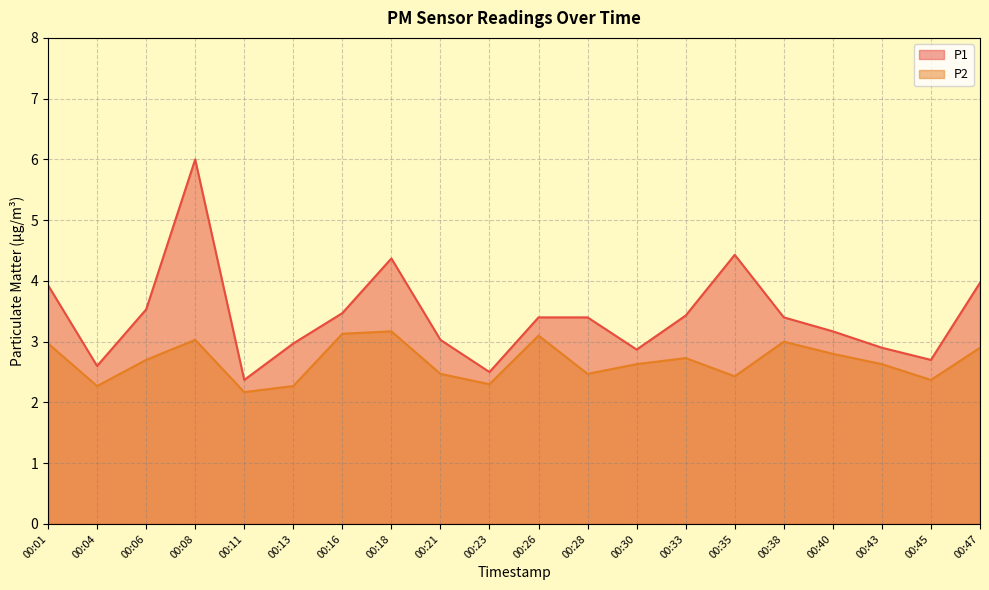

What is the average value of the P2 series?

2.7